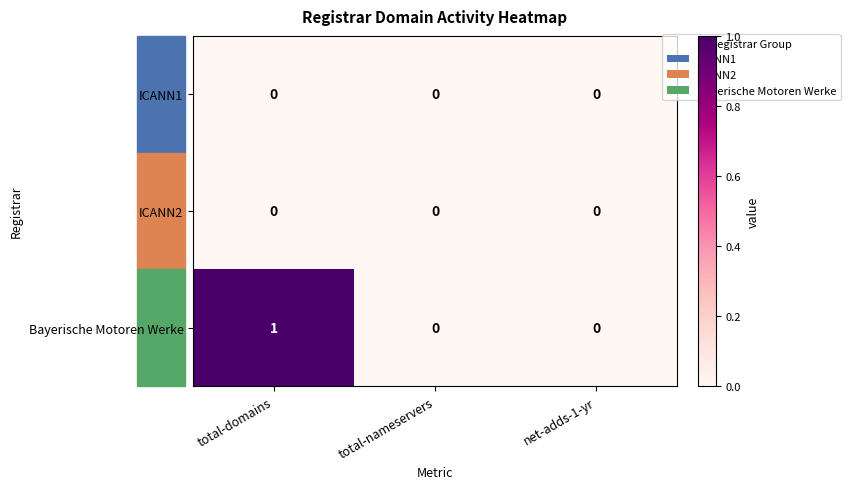

The value of Bayerische Motoren Werke at total-domains is 1. True or false?

True